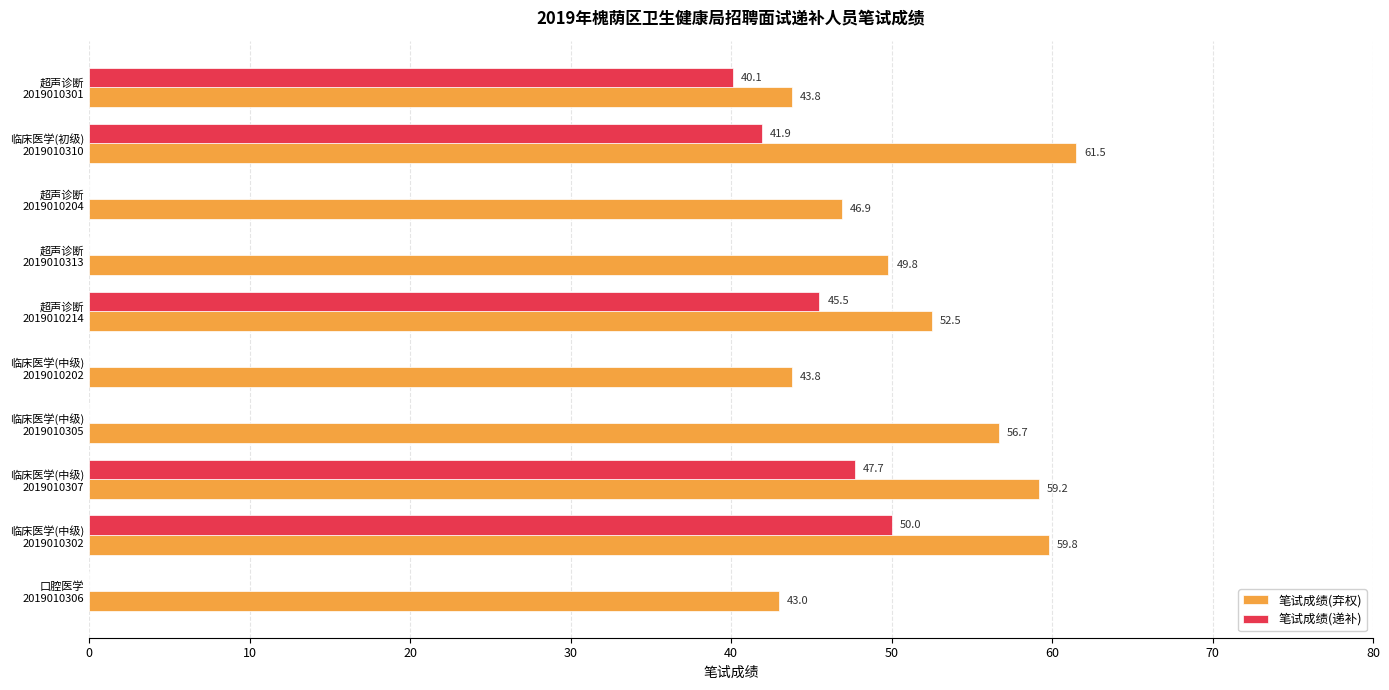

Which series has the largest total across all categories?

笔试成绩(弃权)